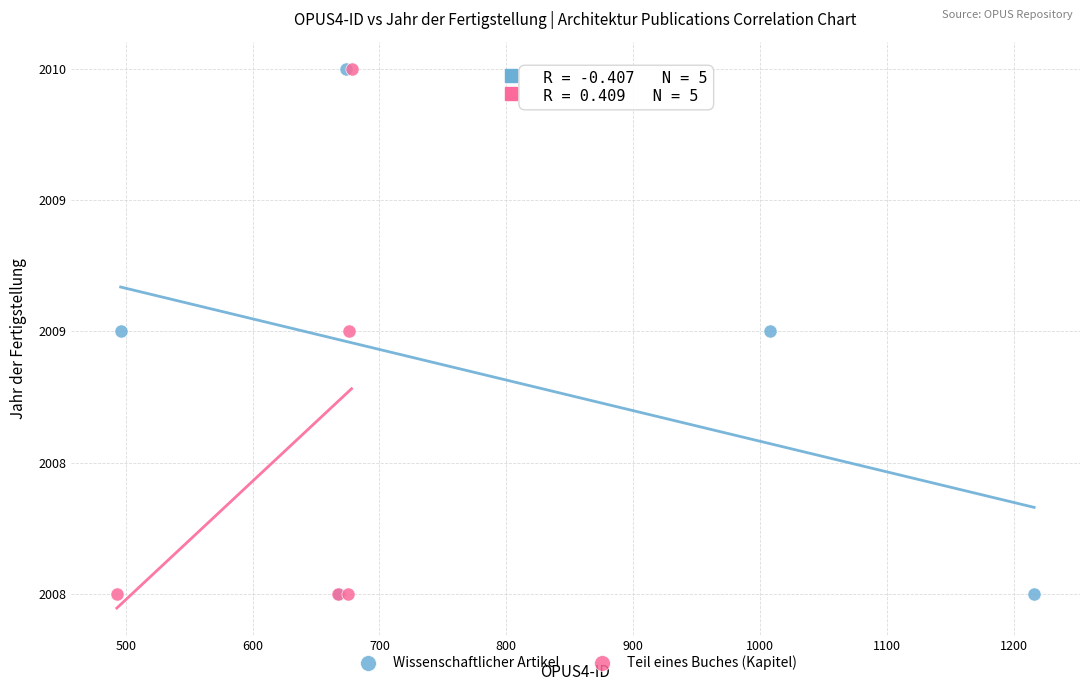

What are all the series names shown in the legend?

Wissenschaftlicher Artikel, Teil eines Buches (Kapitel)